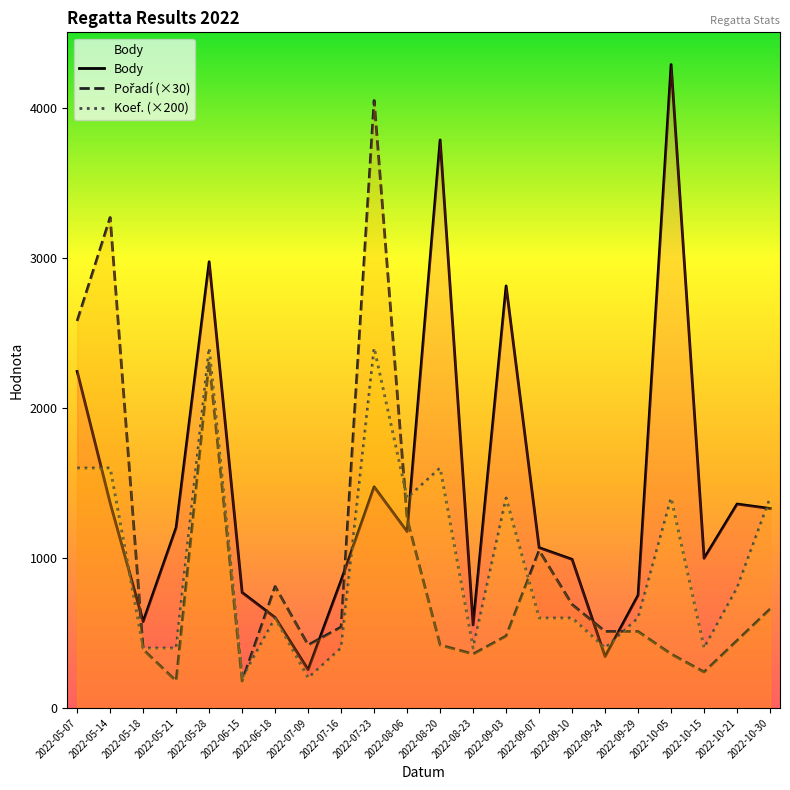

True or false: Pořadí and Koef. intersect in this chart.

True